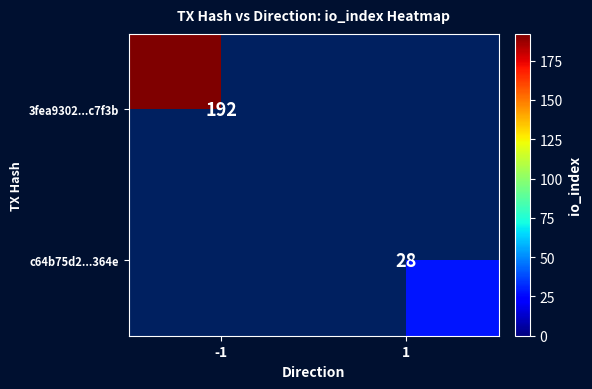

Is it true that 3fea9302...c7f3b equals 192 at -1?

True